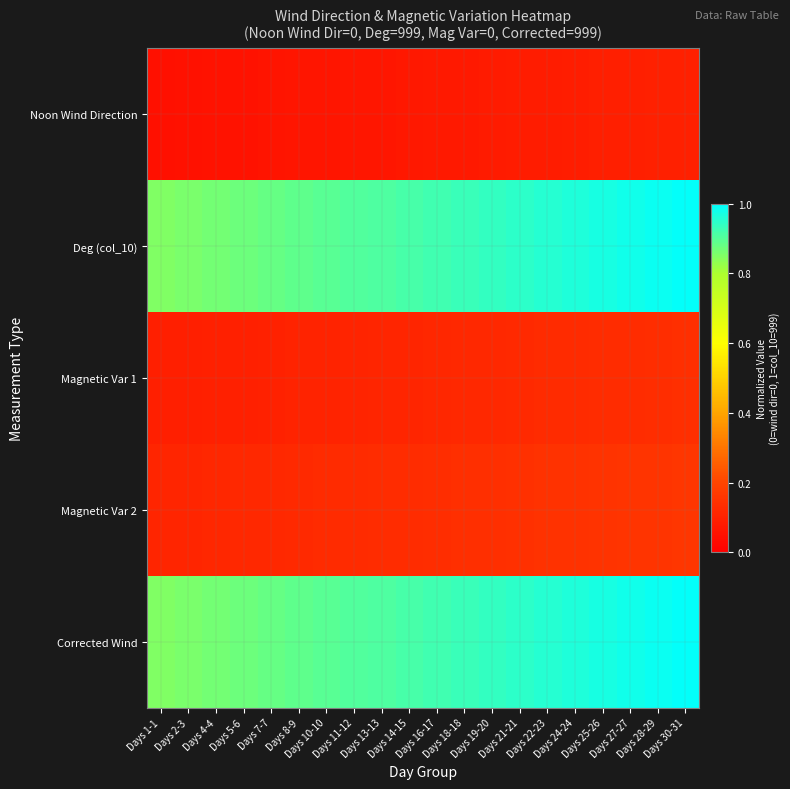

Reading left to right, extract all data points from this chart.

Noon Wind Direction: Days 1-1=0.1	Days 2-3=0.1	Days 4-4=0.1	Days 5-6=0.1	Days 7-7=0.1	Days 8-9=0.1	Days 10-10=0.1	Days 11-12=0.1	Days 13-13=0.1	Days 14-15=0.1	Days 16-17=0.1	Days 18-18=0.1	Days 19-20=0.1	Days 21-21=0.1	Days 22-23=0.1	Days 24-24=0.1	Days 25-26=0.1	Days 27-27=0.1	Days 28-29=0.1	Days 30-31=0.1
Deg (col_10): Days 1-1=0.8	Days 2-3=0.9	Days 4-4=0.9	Days 5-6=0.9	Days 7-7=0.9	Days 8-9=0.9	Days 10-10=0.9	Days 11-12=0.9	Days 13-13=0.9	Days 14-15=0.9	Days 16-17=0.9	Days 18-18=0.9	Days 19-20=0.9	Days 21-21=0.9	Days 22-23=1.0	Days 24-24=1.0	Days 25-26=1.0	Days 27-27=1.0	Days 28-29=1.0	Days 30-31=1.0
Magnetic Var 1: Days 1-1=0.1	Days 2-3=0.1	Days 4-4=0.1	Days 5-6=0.1	Days 7-7=0.1	Days 8-9=0.1	Days 10-10=0.1	Days 11-12=0.1	Days 13-13=0.1	Days 14-15=0.1	Days 16-17=0.1	Days 18-18=0.1	Days 19-20=0.1	Days 21-21=0.1	Days 22-23=0.1	Days 24-24=0.1	Days 25-26=0.1	Days 27-27=0.1	Days 28-29=0.1	Days 30-31=0.1
Magnetic Var 2: Days 1-1=0.1	Days 2-3=0.1	Days 4-4=0.1	Days 5-6=0.1	Days 7-7=0.1	Days 8-9=0.1	Days 10-10=0.1	Days 11-12=0.1	Days 13-13=0.1	Days 14-15=0.1	Days 16-17=0.1	Days 18-18=0.1	Days 19-20=0.1	Days 21-21=0.1	Days 22-23=0.1	Days 24-24=0.1	Days 25-26=0.2	Days 27-27=0.2	Days 28-29=0.2	Days 30-31=0.2
Corrected Wind: Days 1-1=0.8	Days 2-3=0.9	Days 4-4=0.9	Days 5-6=0.9	Days 7-7=0.9	Days 8-9=0.9	Days 10-10=0.9	Days 11-12=0.9	Days 13-13=0.9	Days 14-15=0.9	Days 16-17=0.9	Days 18-18=0.9	Days 19-20=0.9	Days 21-21=0.9	Days 22-23=1.0	Days 24-24=1.0	Days 25-26=1.0	Days 27-27=1.0	Days 28-29=1.0	Days 30-31=1.0